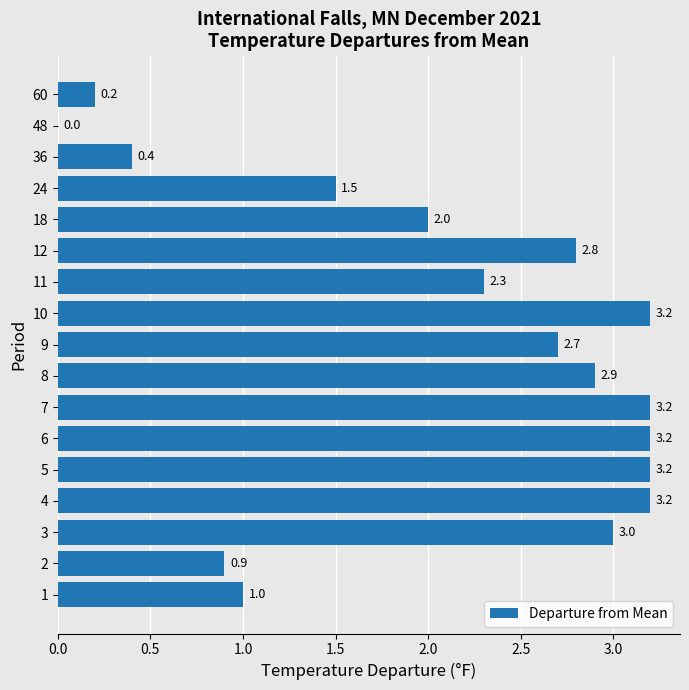

What is the ratio of the value at 12 to the value at 9?

1.0